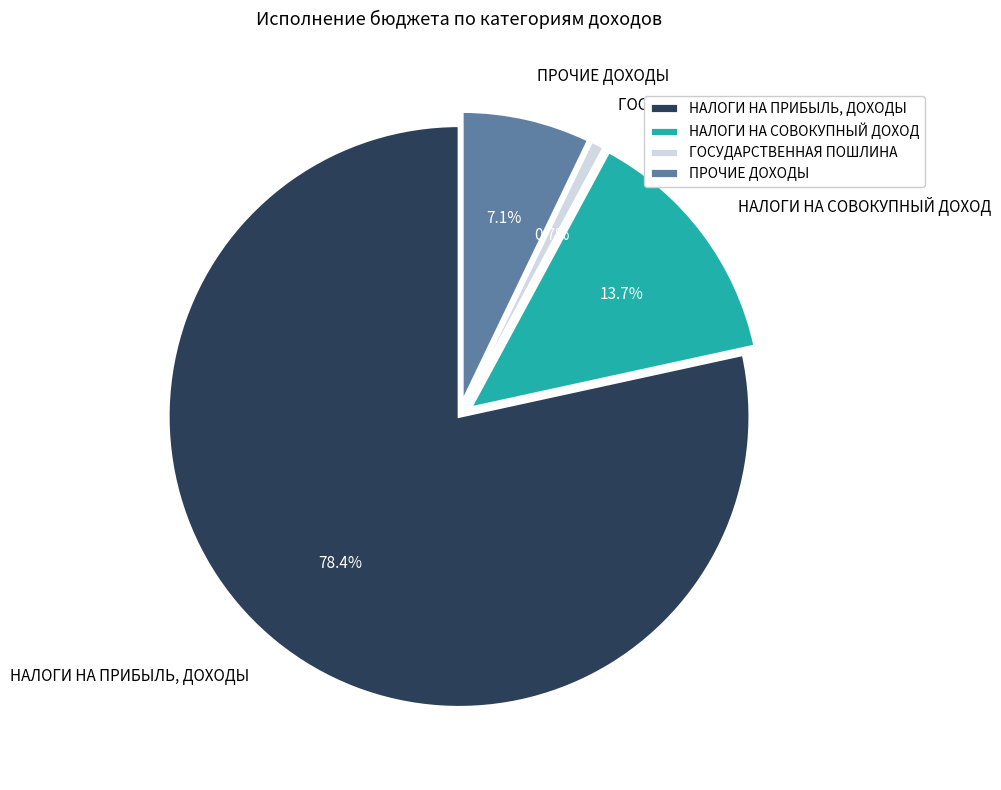

What percentage is the НАЛОГИ НА ПРИБЫЛЬ, ДОХОДЫ slice, to the nearest percent?

78%